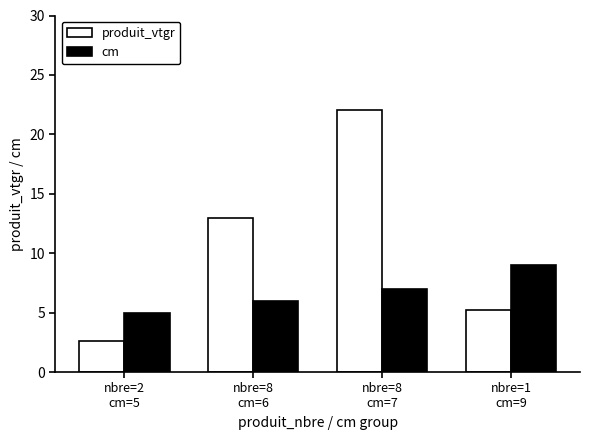

Which series has the largest range (max minus min)?

produit_vtgr